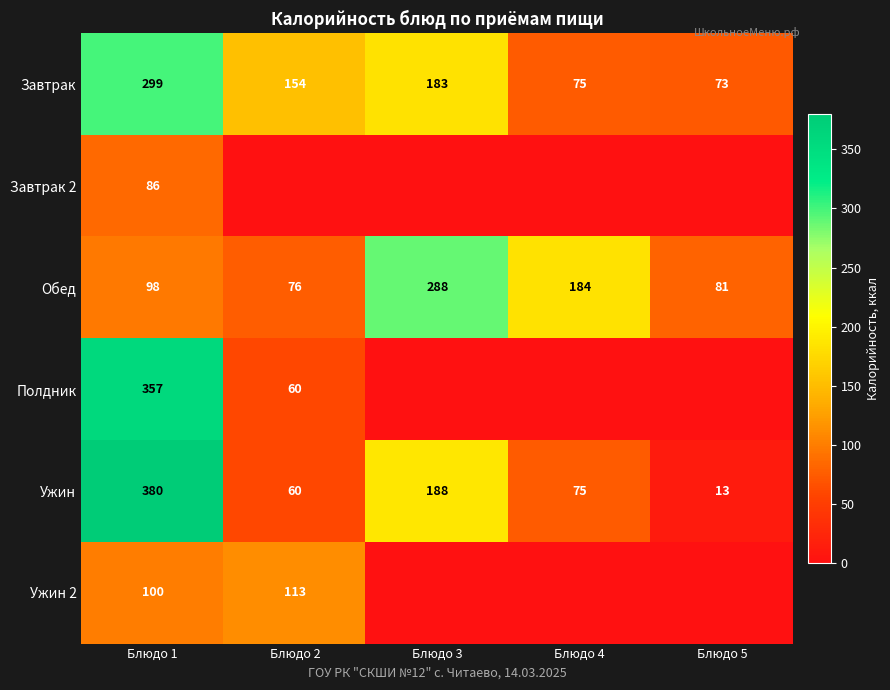

Is the value of Завтрак at Блюдо 3 greater than the value of Полдник at Блюдо 2?

Yes